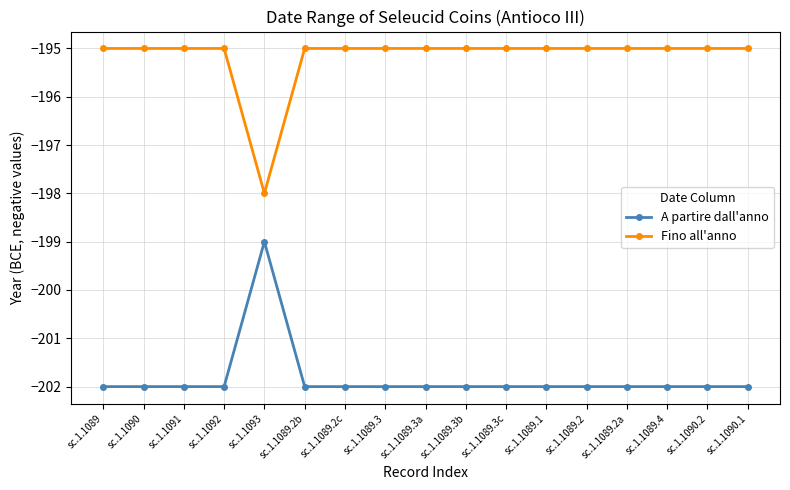

What are all the series names shown in the legend?

A partire dall'anno, Fino all'anno